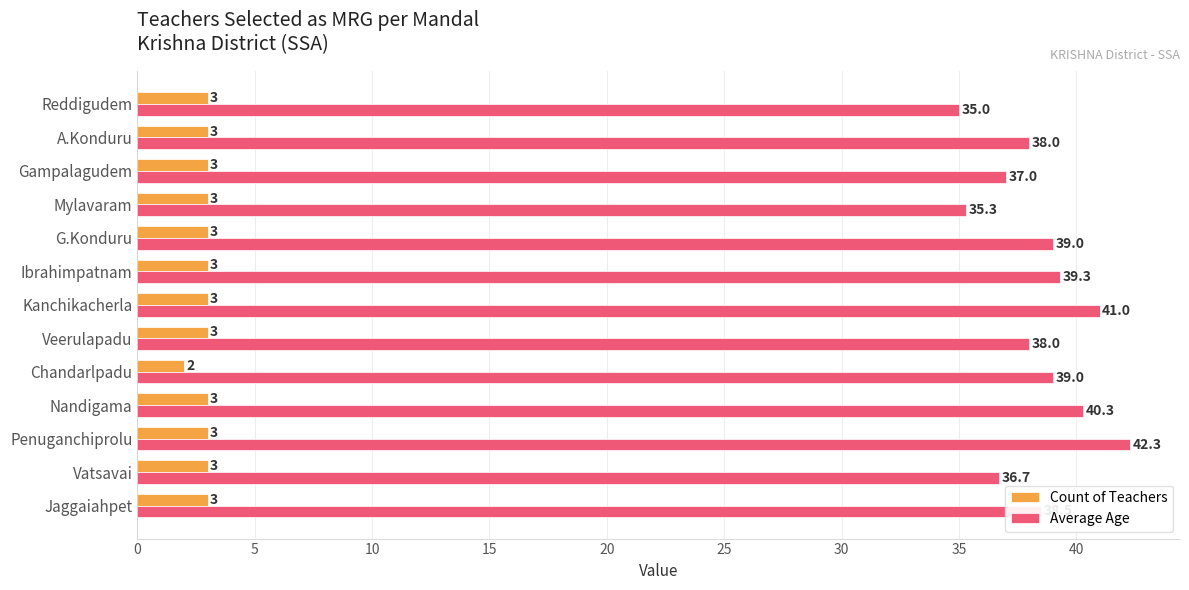

Which category has the lowest value in the Average Age series?

Reddigudem